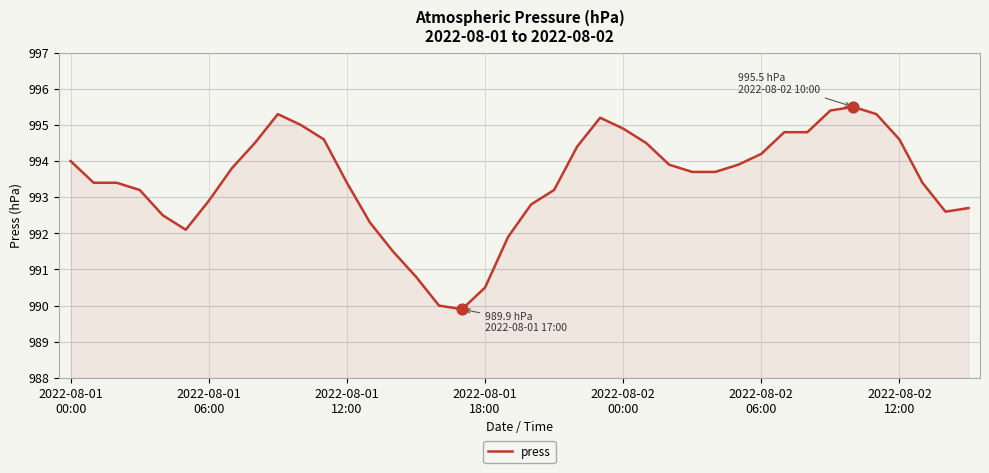

What is the smallest value displayed?

989.9